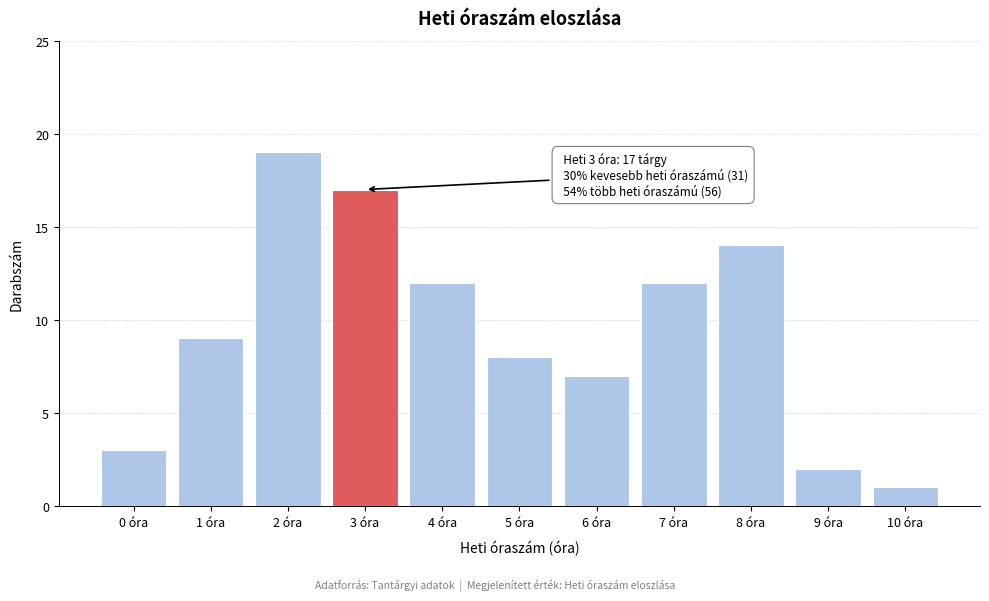

Reading right to left, list all the values displayed in this chart.

1	2	14	12	7	8	12	17	19	9	3